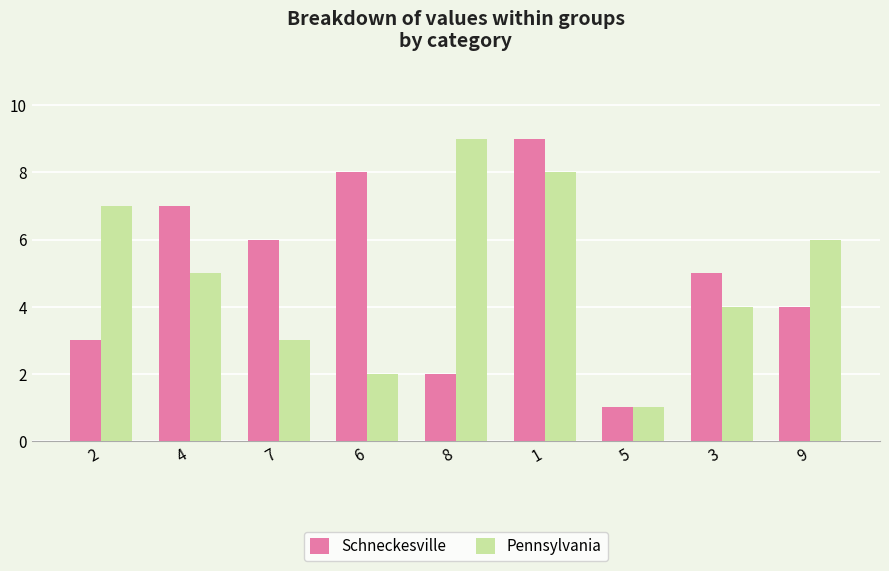

How many bars are there in total?

18